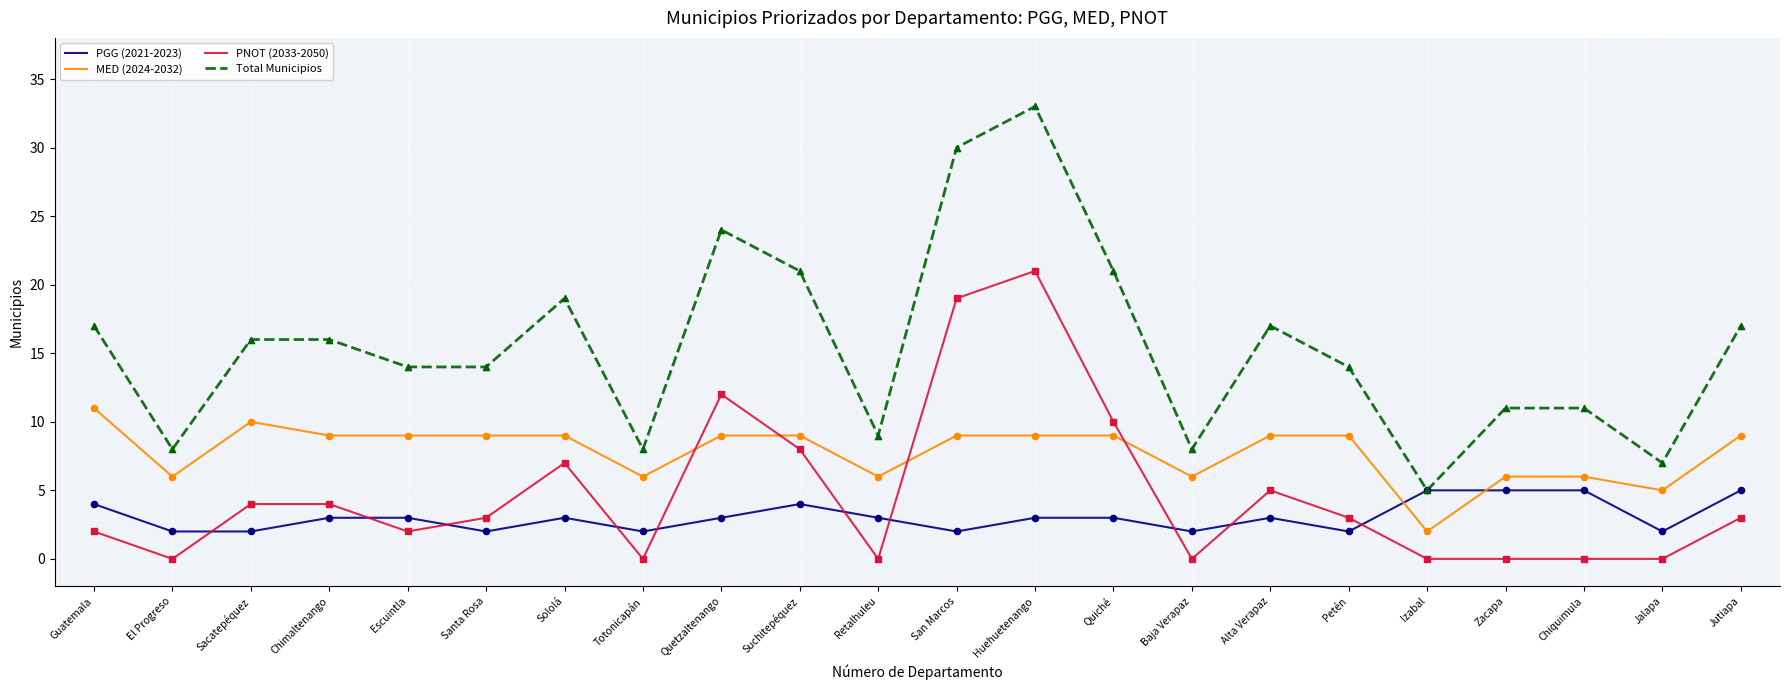

At which category is the sum across all series the highest?

Huehuetenango